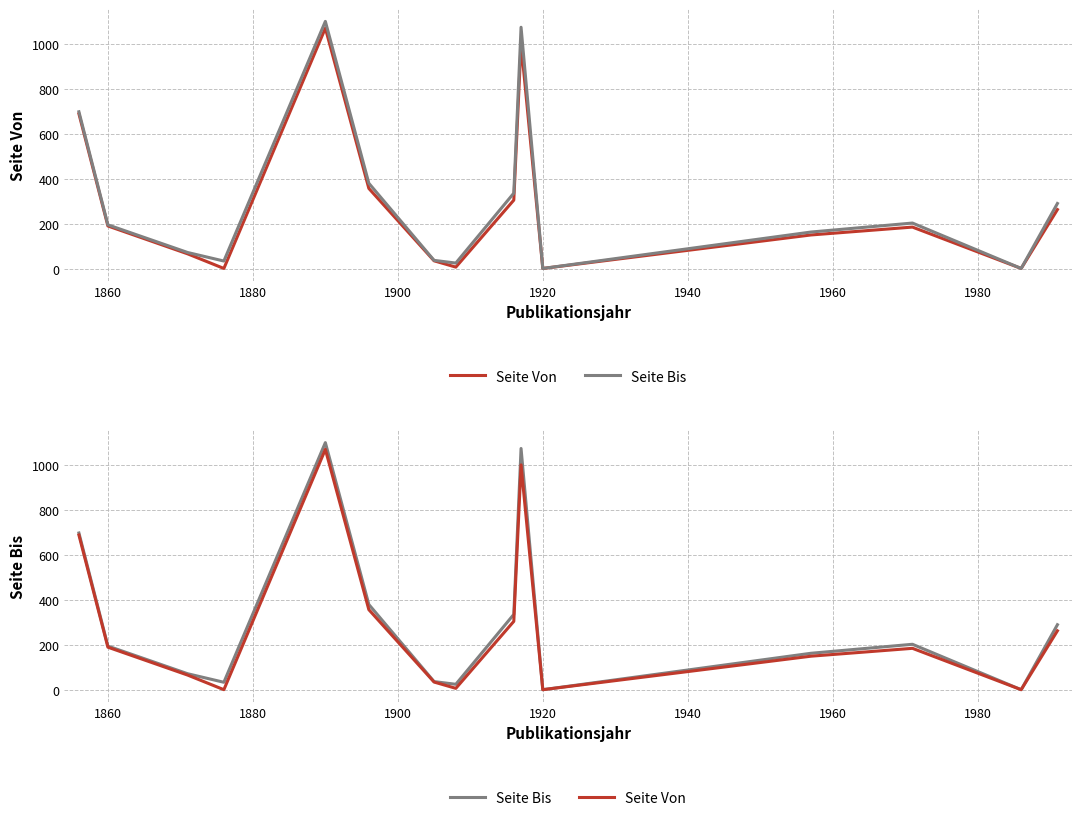

True or false: Seite Von and Seite Bis intersect in this chart.

False